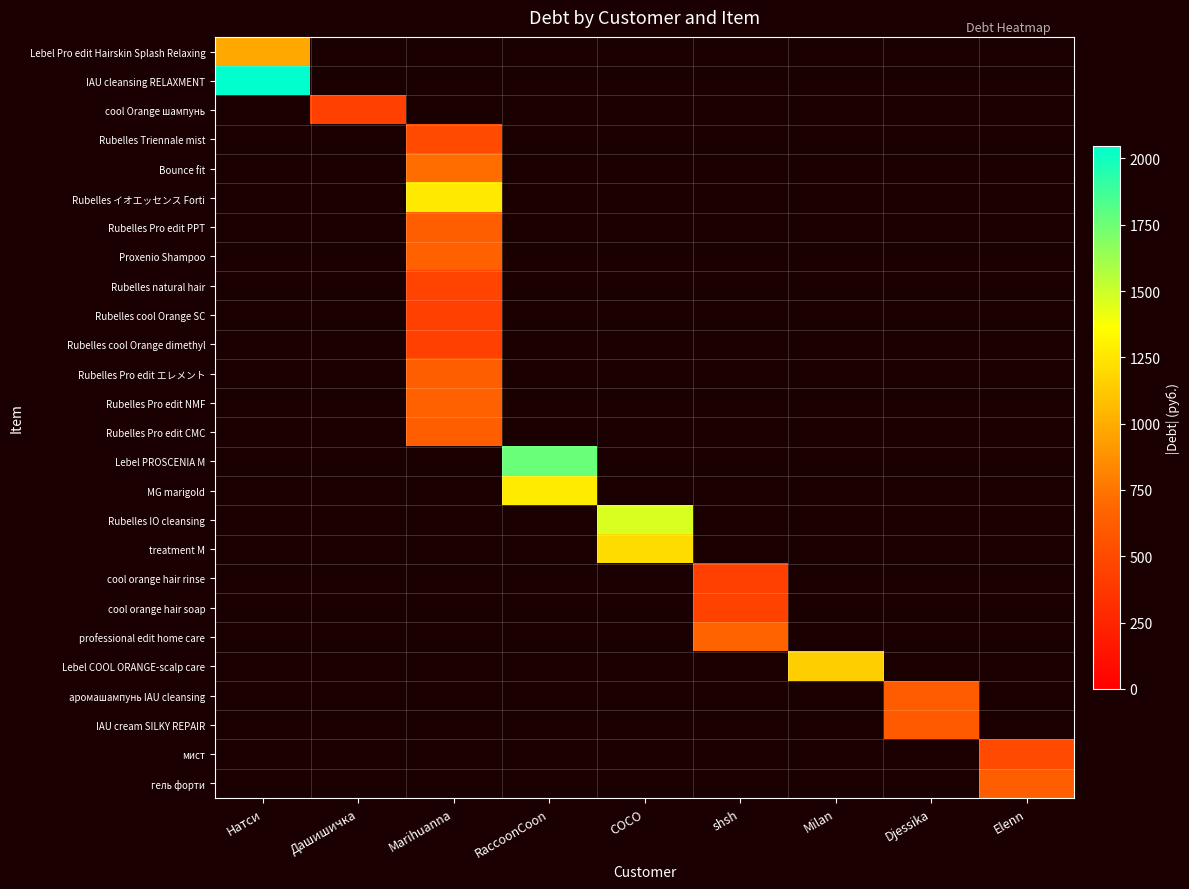

What is the greatest value displayed?

2046.6